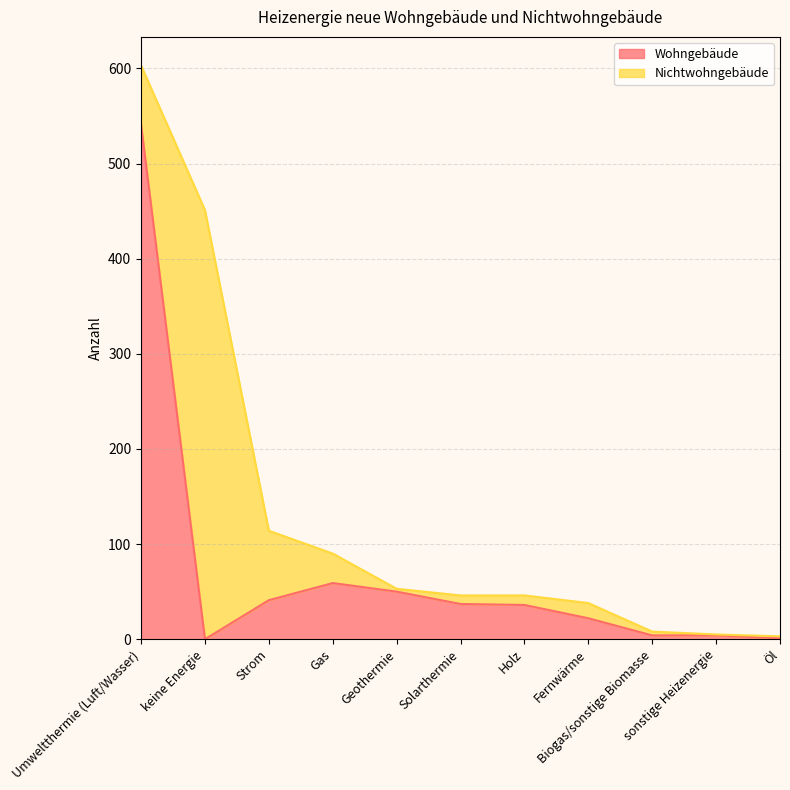

The value at Geothermie is 50. True or false?

True